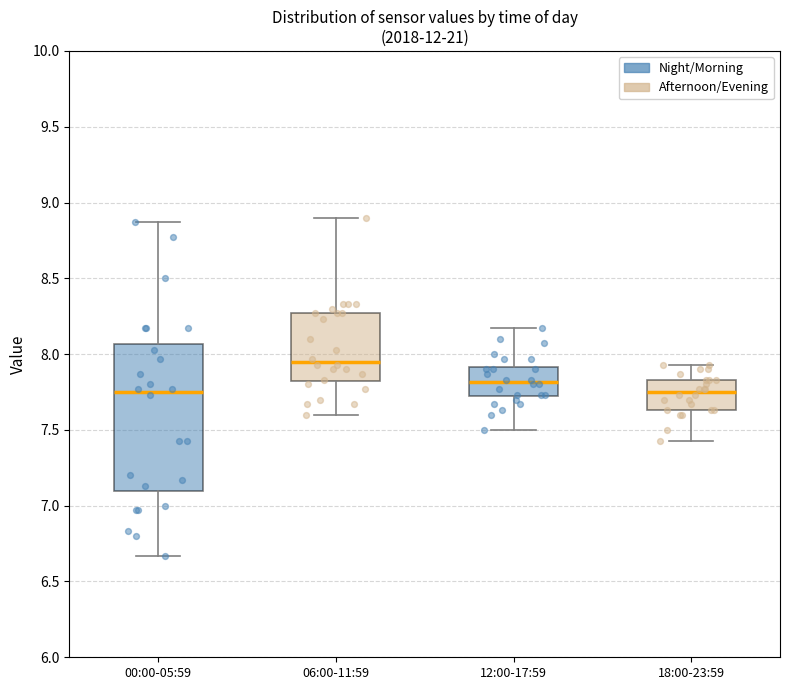

Reading left to right, transcribe this box plot: for each box, give where its median line is, the range the box spans, and where its two whiskers end, as read against the y-axis. The values are not printed on the chart, so give them approximately, as read against the axis.

00:00-05:59: median 7.75, box 7.10 to 8.05, whiskers 6.65 to 8.85
06:00-11:59: median 7.95, box 7.80 to 8.25, whiskers 7.60 to 8.90
12:00-17:59: median 7.80, box 7.70 to 7.90, whiskers 7.50 to 8.15
18:00-23:59: median 7.75, box 7.65 to 7.85, whiskers 7.45 to 7.95